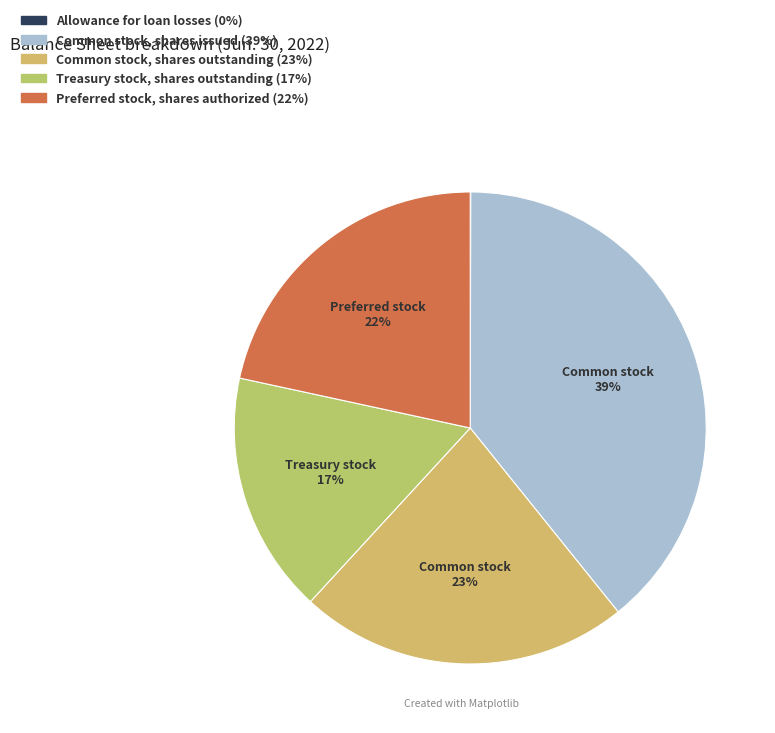

Does Common stock, shares outstanding account for over 50% of the chart?

No